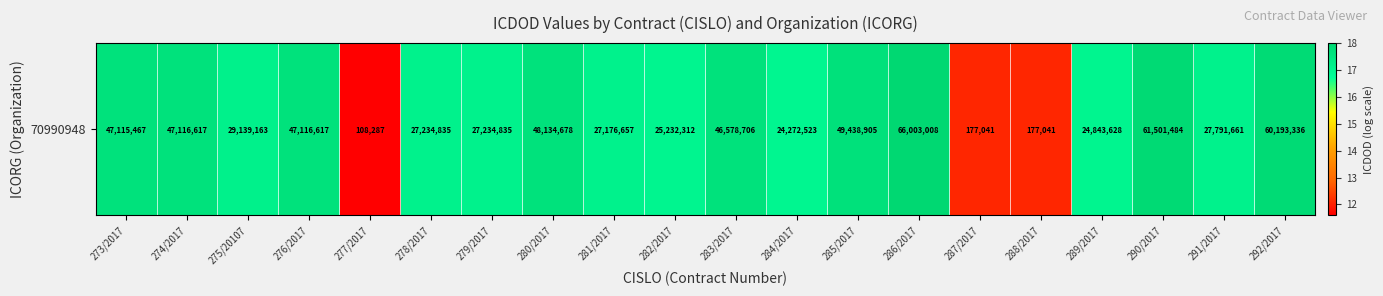

Reading right to left, list all the values displayed in this chart.

292/2017=17.9	291/2017=17.1	290/2017=17.9	289/2017=17.0	288/2017=12.1	287/2017=12.1	286/2017=18.0	285/2017=17.7	284/2017=17.0	283/2017=17.7	282/2017=17.0	281/2017=17.1	280/2017=17.7	279/2017=17.1	278/2017=17.1	277/2017=11.6	276/2017=17.7	275/20107=17.2	274/2017=17.7	273/2017=17.7